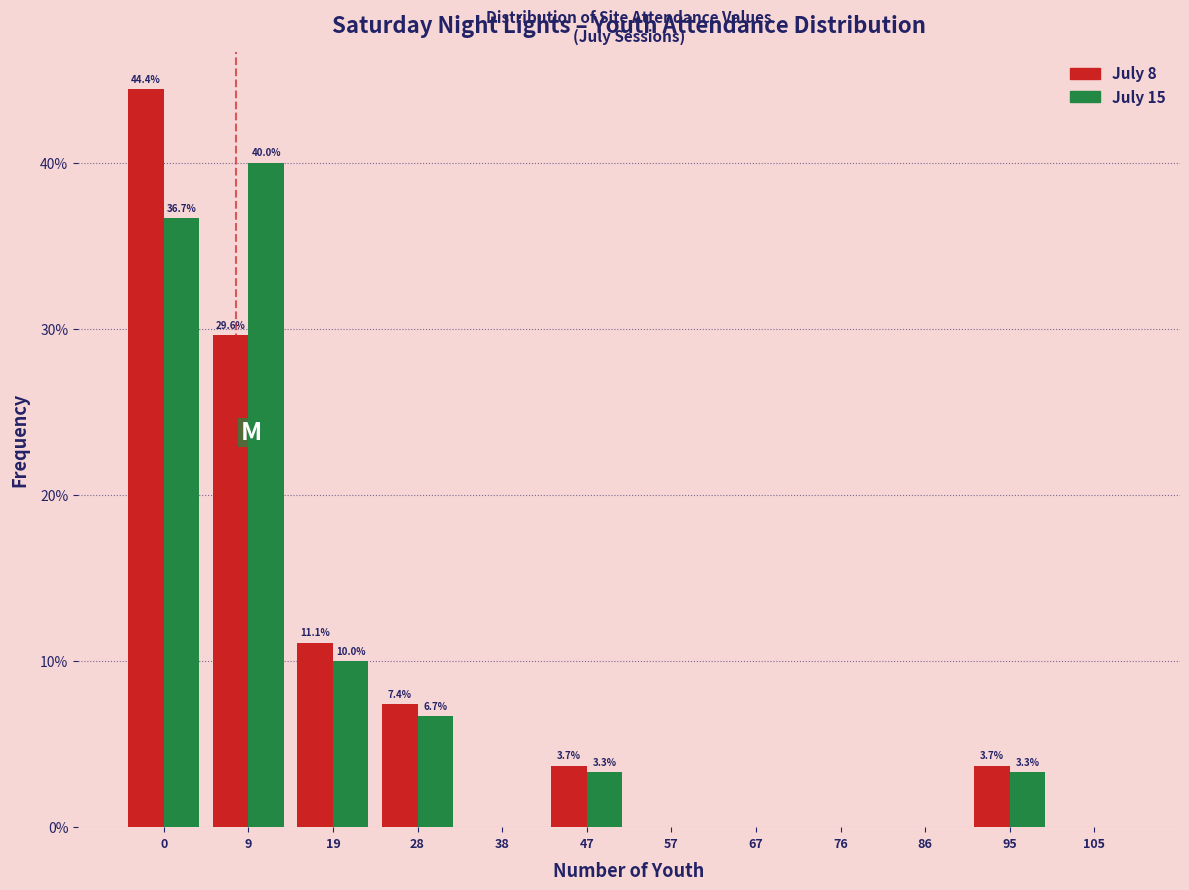

Reading left to right, what are all the values shown in this chart?

July 8: 0=44.4	9=29.6	19=11.1	28=7.4	38=0.0	47=3.7	57=0.0	67=0.0	76=0.0	86=0.0	95=3.7	105=0.0
July 15: 0=36.7	9=40.0	19=10.0	28=6.7	38=0.0	47=3.3	57=0.0	67=0.0	76=0.0	86=0.0	95=3.3	105=0.0